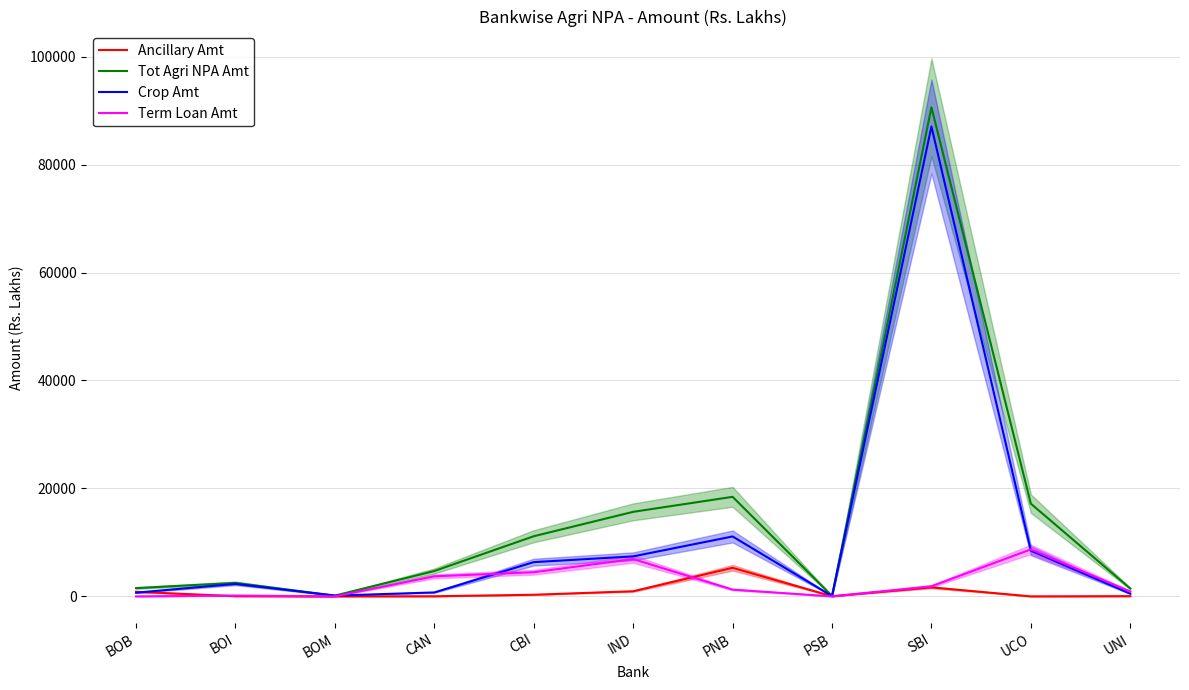

Which series changed the most between IND and SBI?

Crop Amt